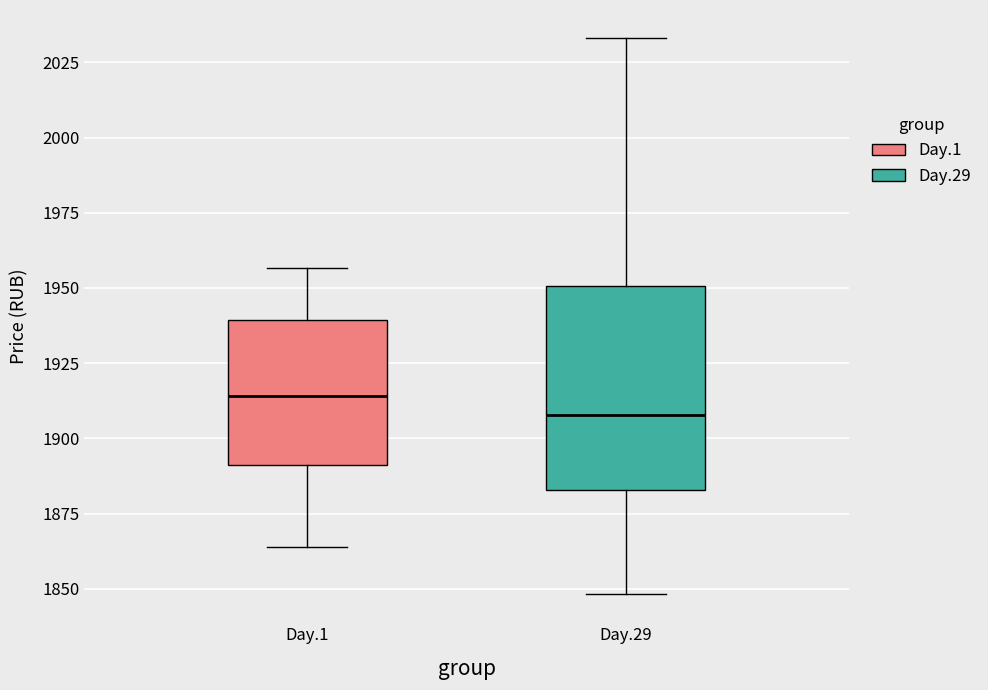

Reading left to right, read every box against the y-axis: the position of its median line, the range the box covers, and the ends of its whiskers. The values are not printed on the chart, so give them approximately, as read against the axis.

Day.1: median 1915, box 1890 to 1940, whiskers 1865 to 1955
Day.29: median 1910, box 1885 to 1950, whiskers 1850 to 2035